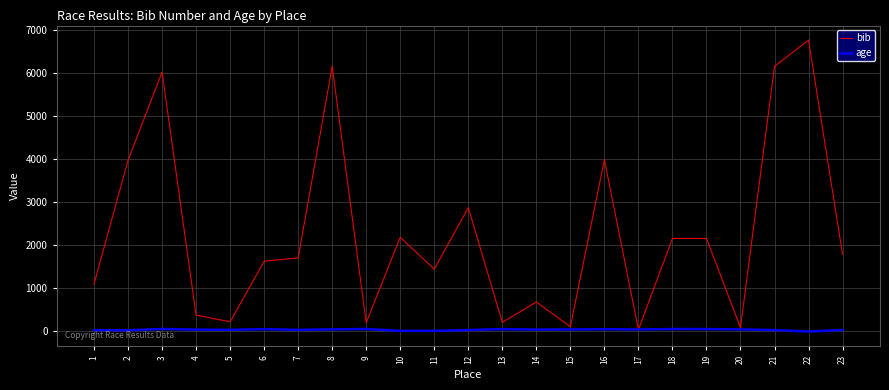

After their last crossing, which series has the higher values: bib or age?

bib